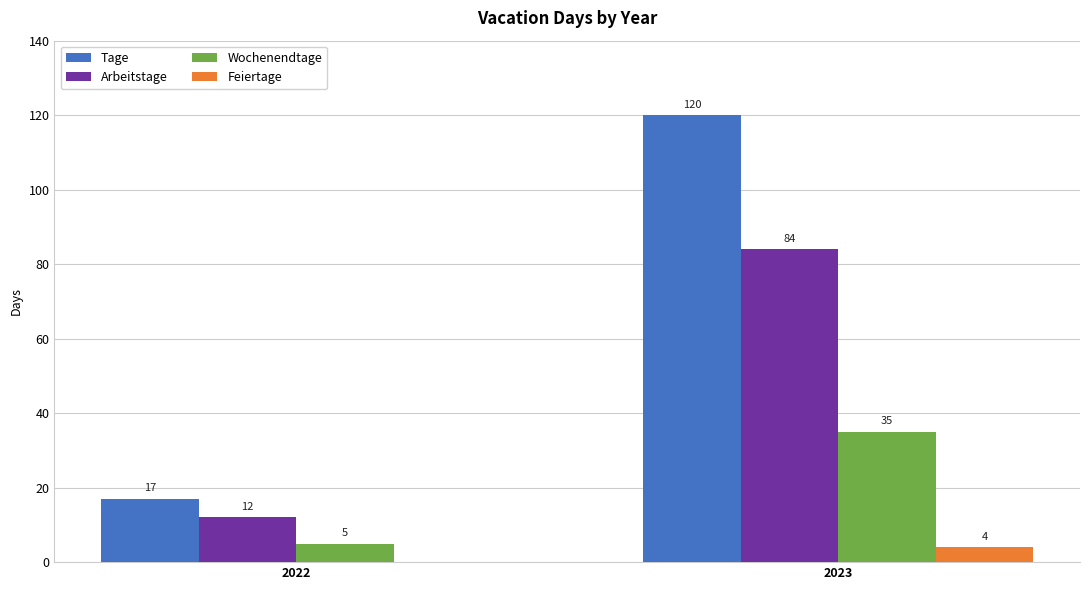

Which category has the highest value across all series?

2023